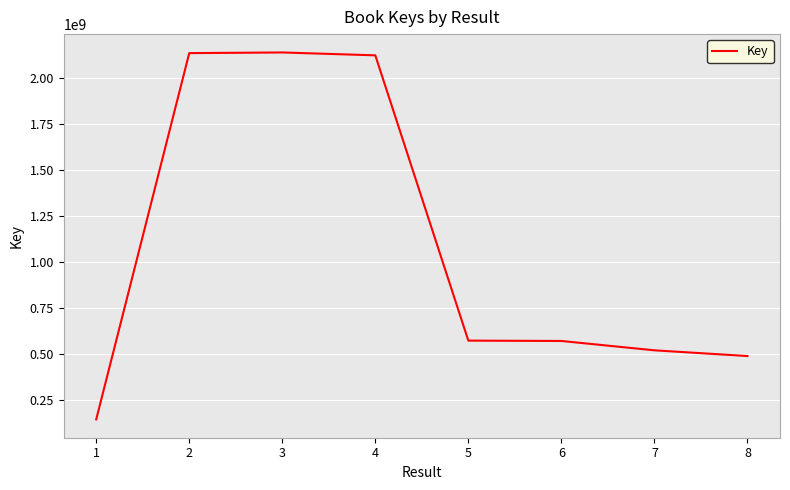

What is the change in value from 5 to 6?

-1929339